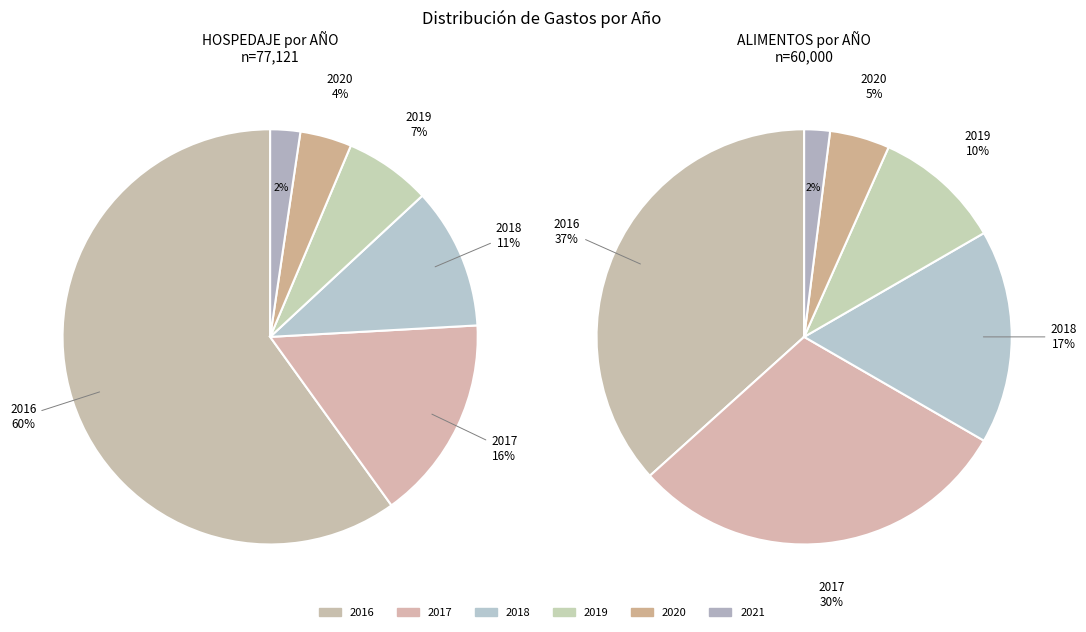

Between 1 and 10, which series saw the biggest shift?

2016